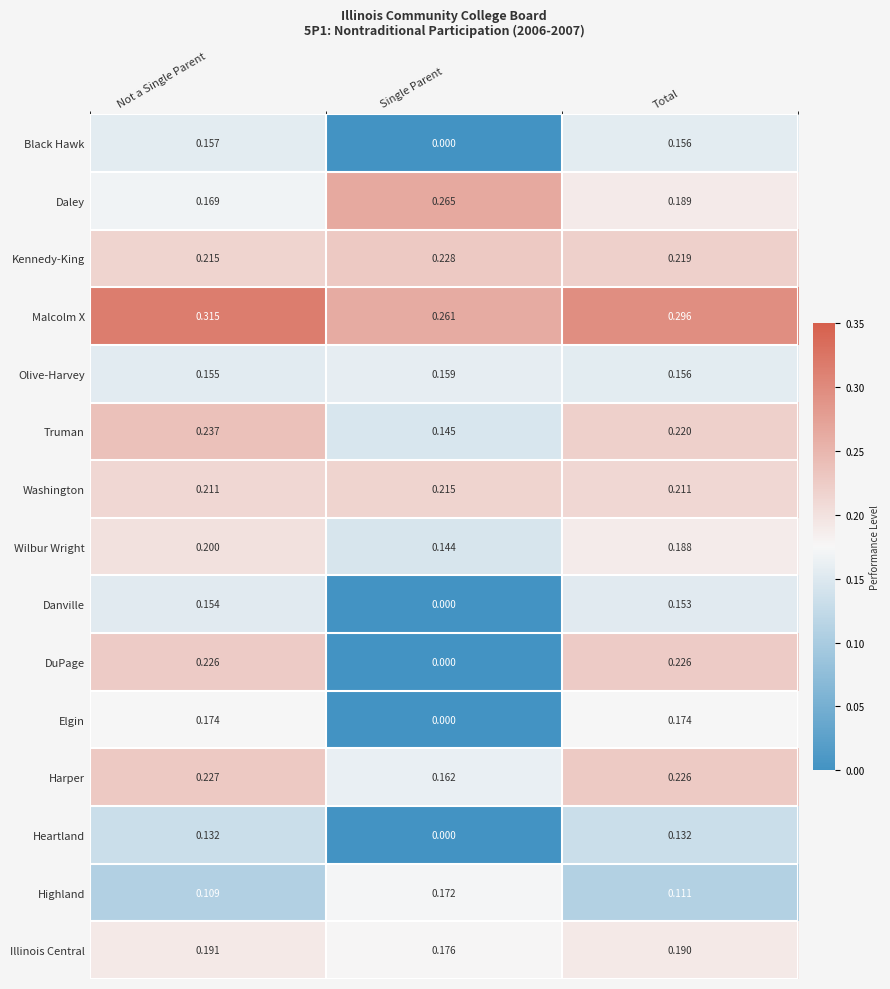

Rank the series by their maximum value, from highest to lowest.

Malcolm X, Daley, Truman, Kennedy-King, Harper, DuPage, Washington, Wilbur Wright, Illinois Central, Elgin, Highland, Olive-Harvey, Black Hawk, Danville, Heartland